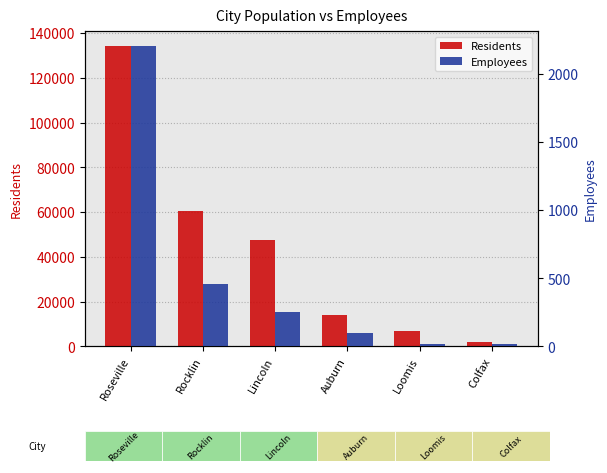

Where does the Employees series first go above 256?

Roseville